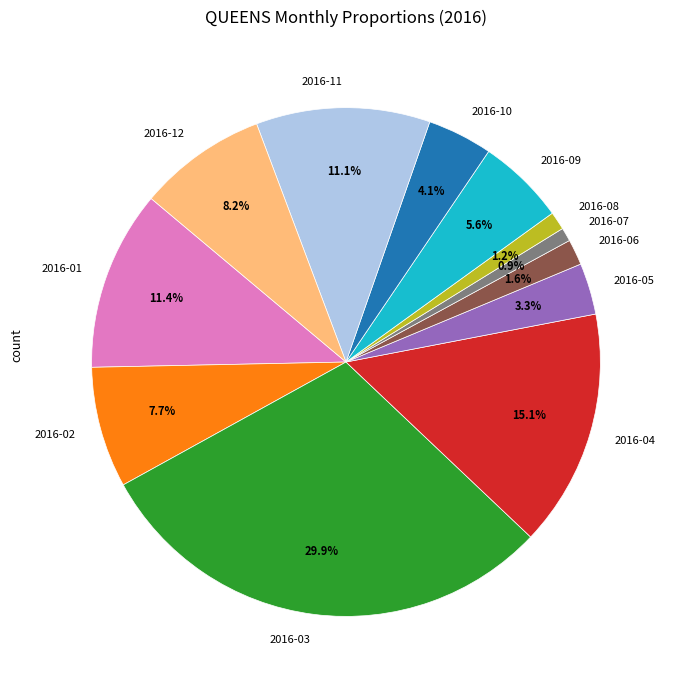

Does any single category account for the majority?

No